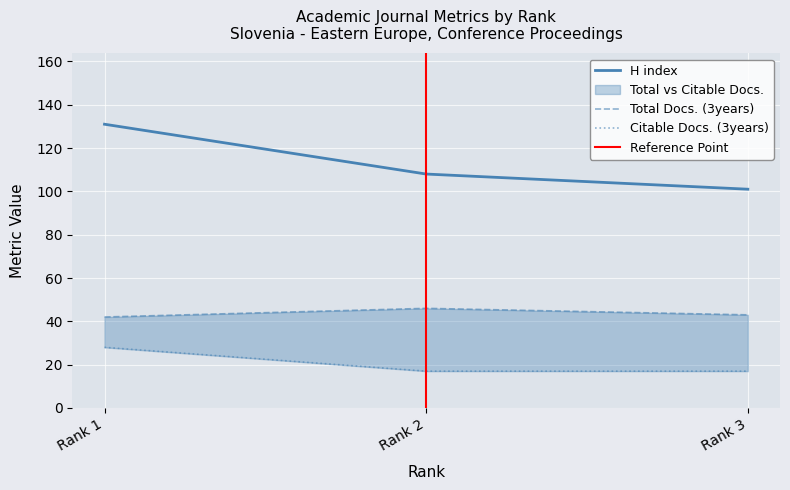

What is the minimum value for H index?

101